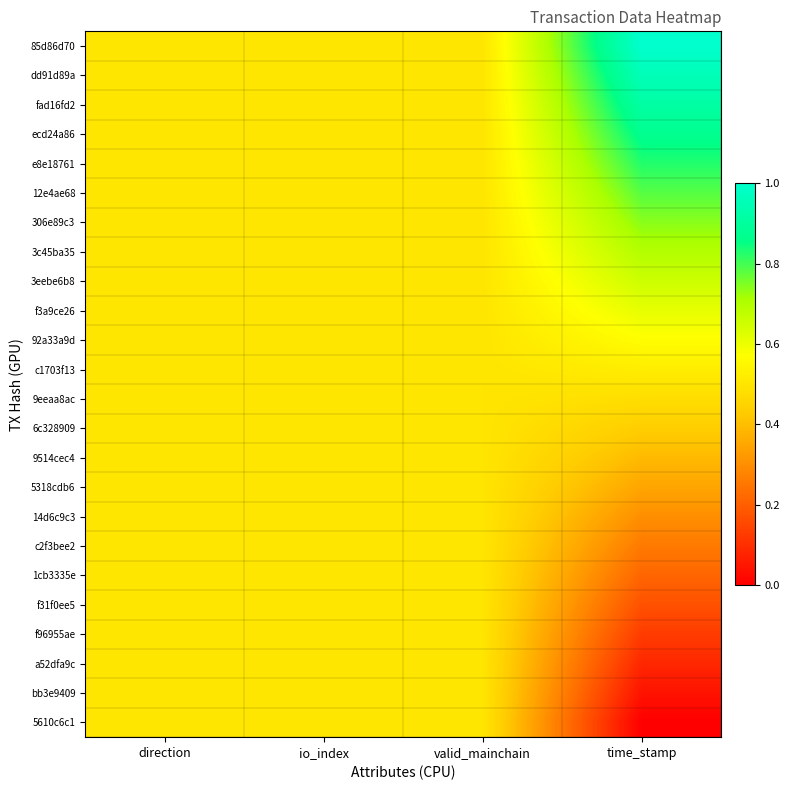

Reading left to right, transcribe all the data shown in this chart.

85d86d70: direction=0.5	io_index=0.5	valid_mainchain=0.5	time_stamp=1.0
dd91d89a: direction=0.5	io_index=0.5	valid_mainchain=0.5	time_stamp=1.0
fad16fd2: direction=0.5	io_index=0.5	valid_mainchain=0.5	time_stamp=0.9
ecd24a86: direction=0.5	io_index=0.5	valid_mainchain=0.5	time_stamp=0.9
e8e18761: direction=0.5	io_index=0.5	valid_mainchain=0.5	time_stamp=0.8
12e4ae68: direction=0.5	io_index=0.5	valid_mainchain=0.5	time_stamp=0.8
306e89c3: direction=0.5	io_index=0.5	valid_mainchain=0.5	time_stamp=0.7
3c45ba35: direction=0.5	io_index=0.5	valid_mainchain=0.5	time_stamp=0.7
3eebe6b8: direction=0.5	io_index=0.5	valid_mainchain=0.5	time_stamp=0.7
f3a9ce26: direction=0.5	io_index=0.5	valid_mainchain=0.5	time_stamp=0.6
92a33a9d: direction=0.5	io_index=0.5	valid_mainchain=0.5	time_stamp=0.6
c1703f13: direction=0.5	io_index=0.5	valid_mainchain=0.5	time_stamp=0.5
9eeaa8ac: direction=0.5	io_index=0.5	valid_mainchain=0.5	time_stamp=0.5
6c328909: direction=0.5	io_index=0.5	valid_mainchain=0.5	time_stamp=0.4
9514cec4: direction=0.5	io_index=0.5	valid_mainchain=0.5	time_stamp=0.4
5318cdb6: direction=0.5	io_index=0.5	valid_mainchain=0.5	time_stamp=0.3
14d6c9c3: direction=0.5	io_index=0.5	valid_mainchain=0.5	time_stamp=0.3
c2f3bee2: direction=0.5	io_index=0.5	valid_mainchain=0.5	time_stamp=0.3
1cb3335e: direction=0.5	io_index=0.5	valid_mainchain=0.5	time_stamp=0.2
f31f0ee5: direction=0.5	io_index=0.5	valid_mainchain=0.5	time_stamp=0.2
f96955ae: direction=0.5	io_index=0.5	valid_mainchain=0.5	time_stamp=0.1
a52dfa9c: direction=0.5	io_index=0.5	valid_mainchain=0.5	time_stamp=0.1
bb3e9409: direction=0.5	io_index=0.5	valid_mainchain=0.5	time_stamp=0.0
5610c6c1: direction=0.5	io_index=0.5	valid_mainchain=0.5	time_stamp=0.0